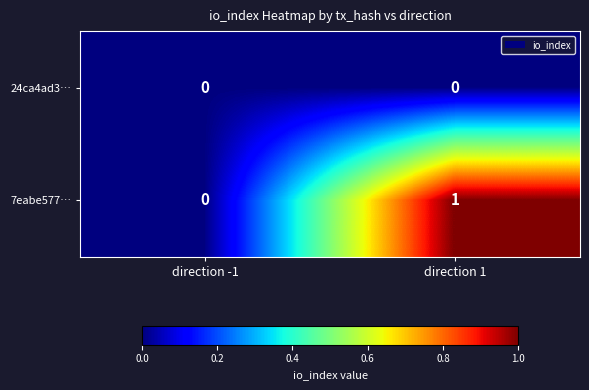

Is it true that 7eabe577… equals 2 at direction 1?

False